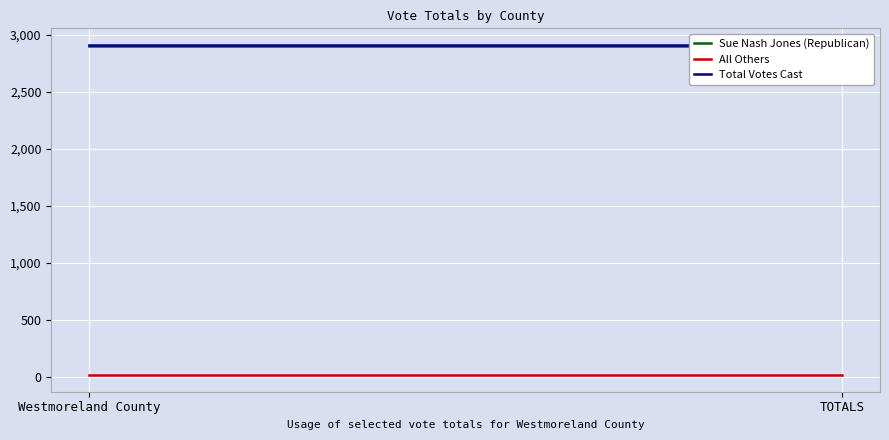

What is the sum of all Sue Nash Jones (Republican) values?

5794